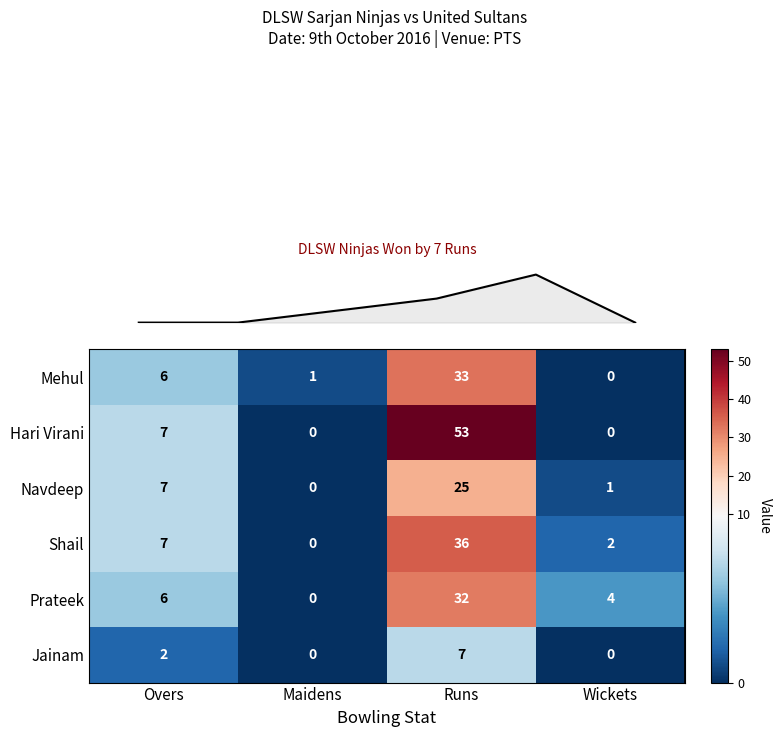

Reading right to left, transcribe all the data shown in this chart.

Mehul: Wickets=0	Runs=33	Maidens=1	Overs=6
Hari Virani: Wickets=0	Runs=53	Maidens=0	Overs=7
Navdeep: Wickets=1	Runs=25	Maidens=0	Overs=7
Shail: Wickets=2	Runs=36	Maidens=0	Overs=7
Prateek: Wickets=4	Runs=32	Maidens=0	Overs=6
Jainam: Wickets=0	Runs=7	Maidens=0	Overs=2